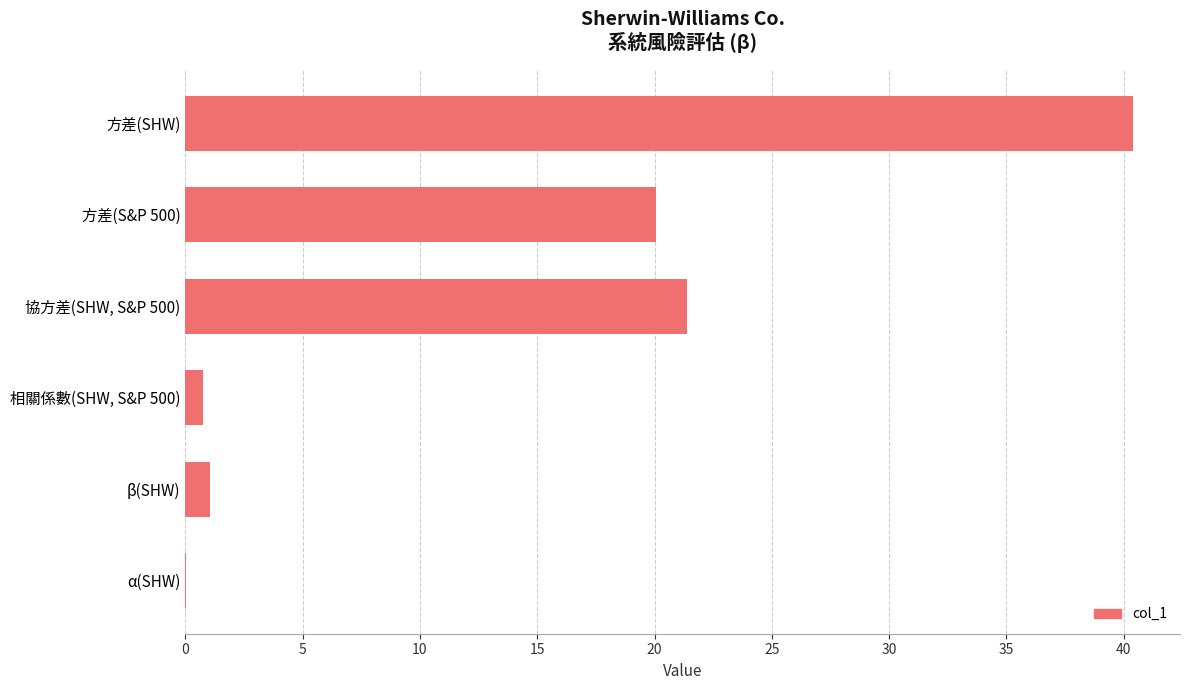

What is the change in value from 方差(S&P 500) to β(SHW)?

-19.0